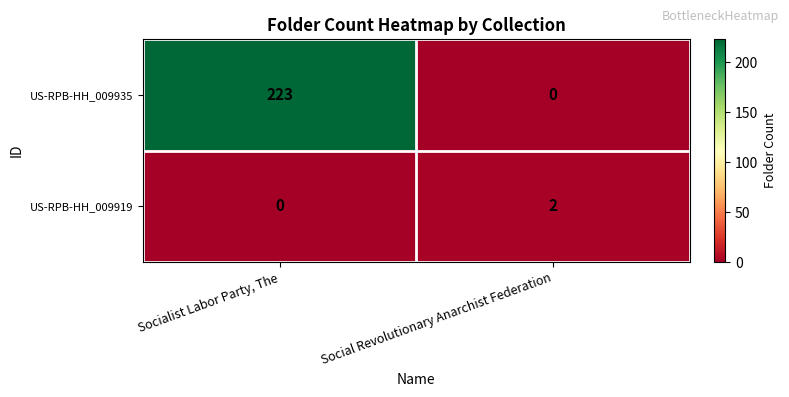

At Social Revolutionary Anarchist Federation, list the series in order from largest to smallest.

US-RPB-HH_009919, US-RPB-HH_009935